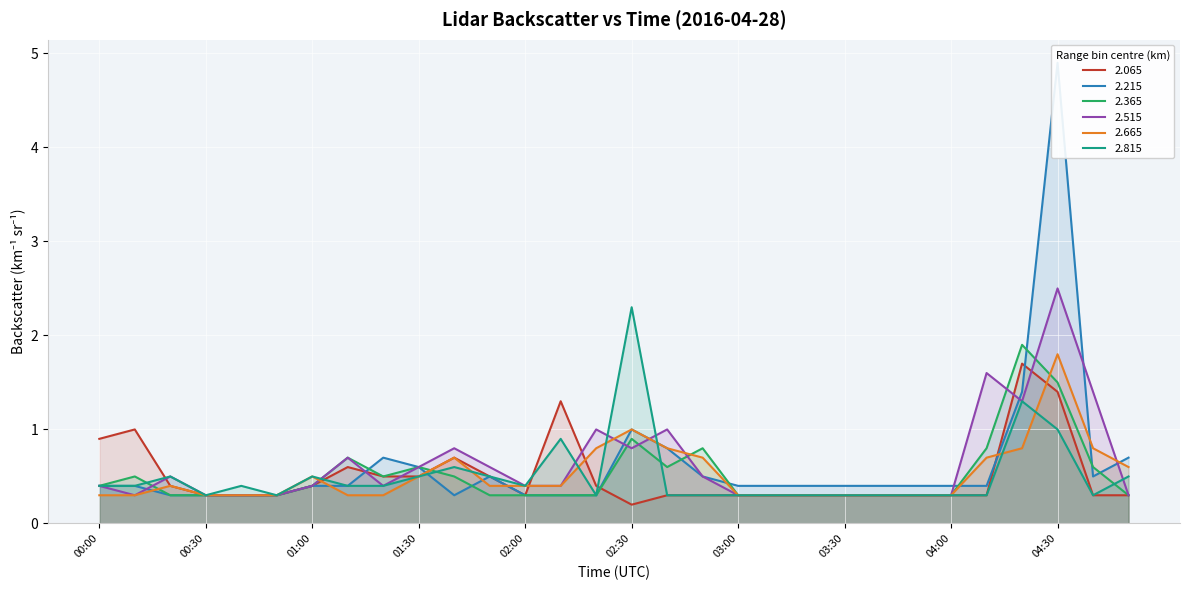

Reading right to left, transcribe all the data shown in this chart.

2.065: 04:50=0.3	04:40=0.3	04:30=1.4	04:20=1.7	04:10=0.3	04:00=0.3	03:50=0.3	03:40=0.3	03:30=0.3	03:20=0.3	03:10=0.3	03:00=0.3	02:50=0.3	02:40=0.3	02:30=0.2	02:20=0.4	02:10=1.3	02:00=0.3	01:50=0.5	01:40=0.7	01:30=0.5	01:20=0.5	01:10=0.6	01:00=0.4	00:50=0.3	00:40=0.3	00:30=0.3	00:20=0.4	00:10=1.0	00:00=0.9
2.215: 04:50=0.7	04:40=0.5	04:30=4.9	04:20=1.4	04:10=0.4	04:00=0.4	03:50=0.4	03:40=0.4	03:30=0.4	03:20=0.4	03:10=0.4	03:00=0.4	02:50=0.5	02:40=0.8	02:30=1.0	02:20=0.3	02:10=0.3	02:00=0.3	01:50=0.5	01:40=0.3	01:30=0.6	01:20=0.7	01:10=0.4	01:00=0.4	00:50=0.3	00:40=0.3	00:30=0.3	00:20=0.3	00:10=0.4	00:00=0.4
2.365: 04:50=0.3	04:40=0.6	04:30=1.5	04:20=1.9	04:10=0.8	04:00=0.3	03:50=0.3	03:40=0.3	03:30=0.3	03:20=0.3	03:10=0.3	03:00=0.3	02:50=0.8	02:40=0.6	02:30=0.9	02:20=0.3	02:10=0.3	02:00=0.3	01:50=0.3	01:40=0.5	01:30=0.6	01:20=0.5	01:10=0.7	01:00=0.4	00:50=0.3	00:40=0.3	00:30=0.3	00:20=0.3	00:10=0.5	00:00=0.4
2.515: 04:50=0.3	04:40=1.4	04:30=2.5	04:20=1.3	04:10=1.6	04:00=0.3	03:50=0.3	03:40=0.3	03:30=0.3	03:20=0.3	03:10=0.3	03:00=0.3	02:50=0.5	02:40=1.0	02:30=0.8	02:20=1.0	02:10=0.4	02:00=0.4	01:50=0.6	01:40=0.8	01:30=0.6	01:20=0.4	01:10=0.7	01:00=0.4	00:50=0.3	00:40=0.3	00:30=0.3	00:20=0.5	00:10=0.3	00:00=0.4
2.665: 04:50=0.6	04:40=0.8	04:30=1.8	04:20=0.8	04:10=0.7	04:00=0.3	03:50=0.3	03:40=0.3	03:30=0.3	03:20=0.3	03:10=0.3	03:00=0.3	02:50=0.7	02:40=0.8	02:30=1.0	02:20=0.8	02:10=0.4	02:00=0.4	01:50=0.4	01:40=0.7	01:30=0.5	01:20=0.3	01:10=0.3	01:00=0.5	00:50=0.3	00:40=0.3	00:30=0.3	00:20=0.4	00:10=0.3	00:00=0.3
2.815: 04:50=0.5	04:40=0.3	04:30=1.0	04:20=1.3	04:10=0.3	04:00=0.3	03:50=0.3	03:40=0.3	03:30=0.3	03:20=0.3	03:10=0.3	03:00=0.3	02:50=0.3	02:40=0.3	02:30=2.3	02:20=0.3	02:10=0.9	02:00=0.4	01:50=0.5	01:40=0.6	01:30=0.5	01:20=0.4	01:10=0.4	01:00=0.5	00:50=0.3	00:40=0.4	00:30=0.3	00:20=0.5	00:10=0.4	00:00=0.4